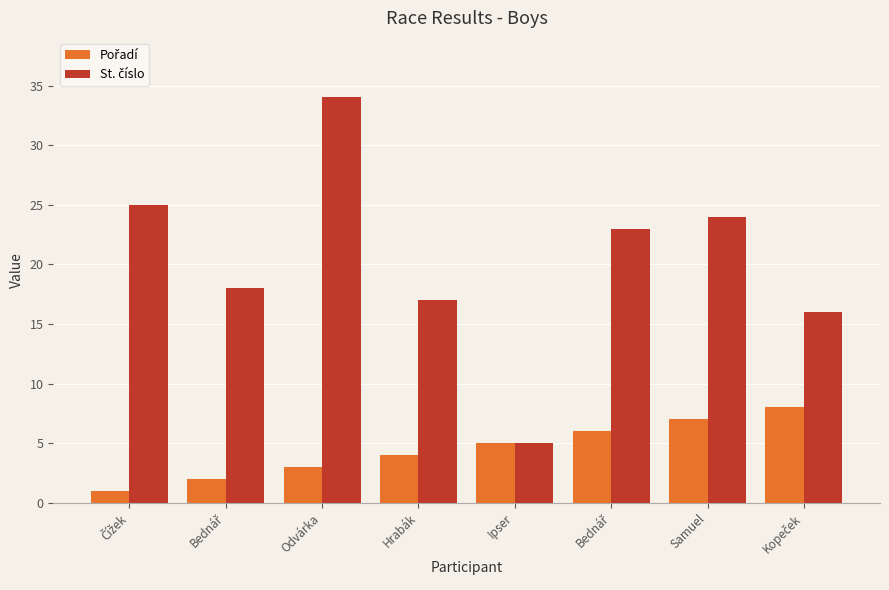

Are the bars horizontal?

No